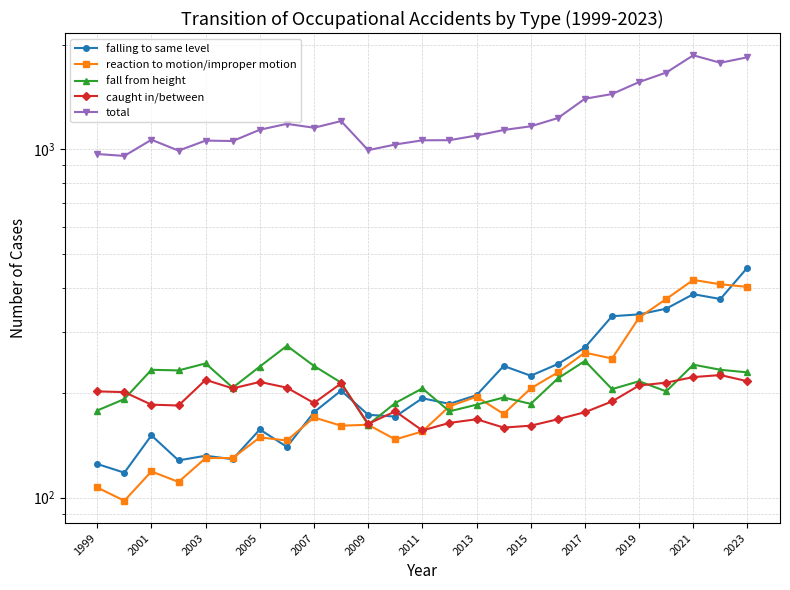

Which series has the largest range (max minus min)?

total